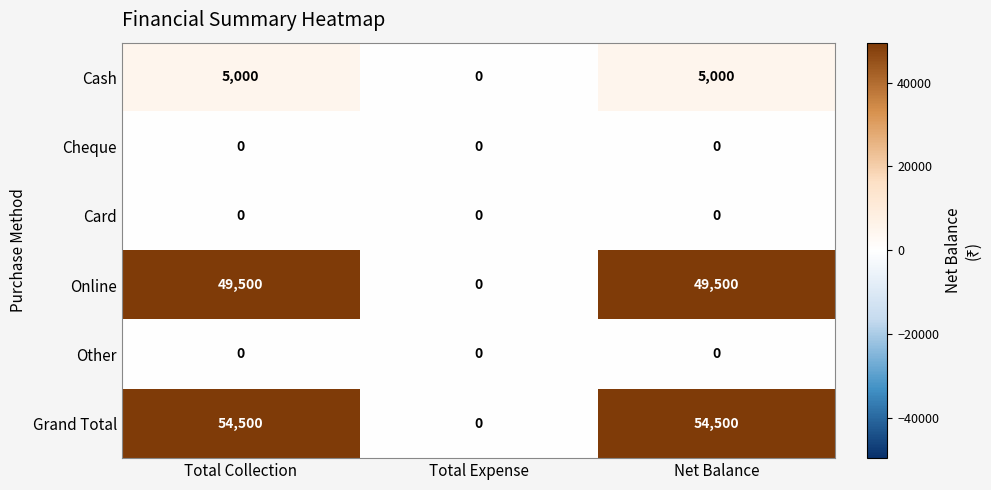

Count the Online values in the range 0 to 49500.

3